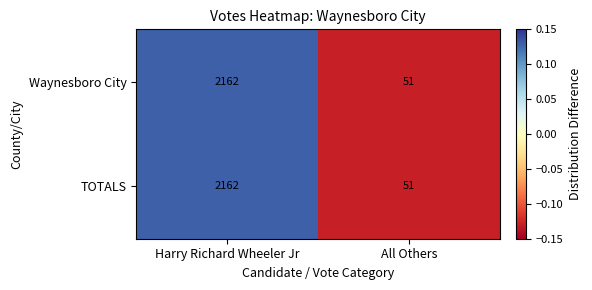

What is the difference between the TOTALS values at Harry Richard Wheeler Jr and All Others?

2111